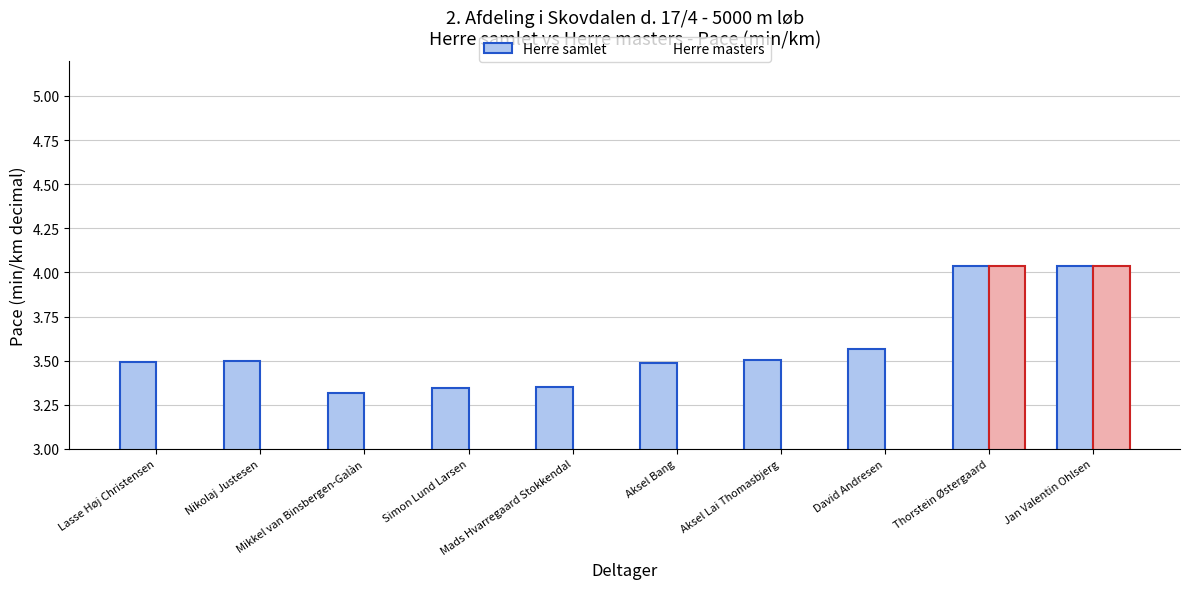

The value of Herre samlet at Lasse Høj Christensen is 3.5. True or false?

True